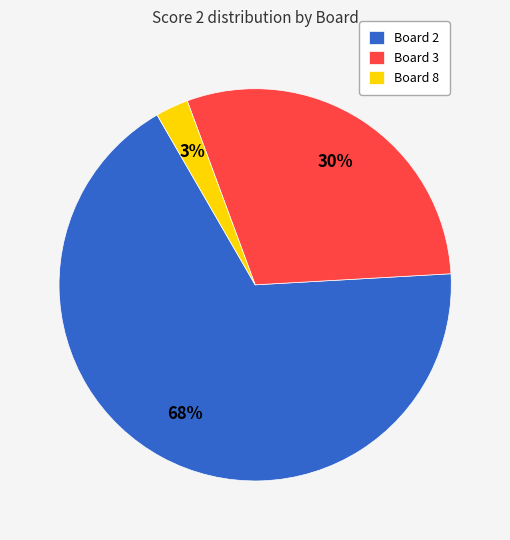

How many slices are in this pie chart?

3